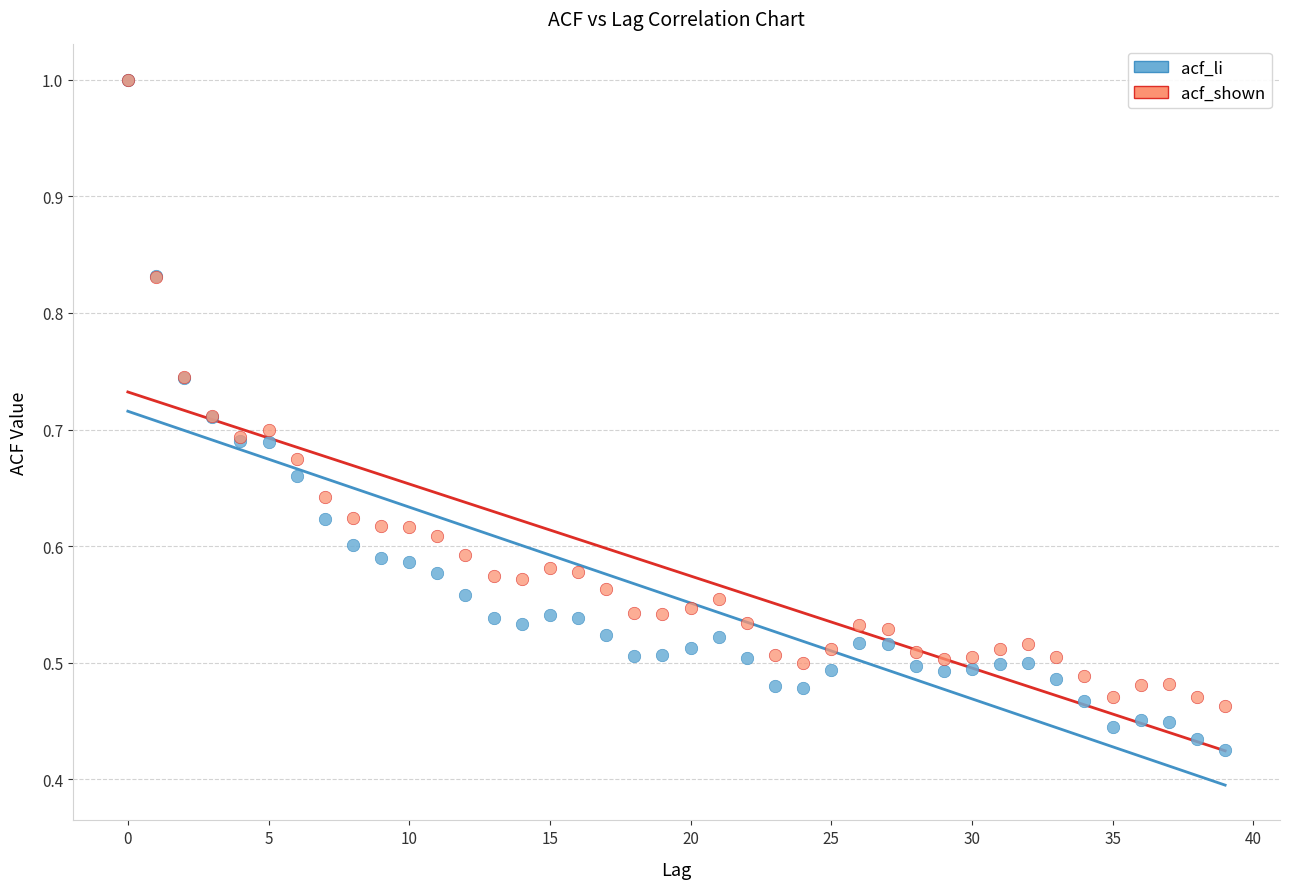

What are all the series names shown in the legend?

acf_li, acf_shown